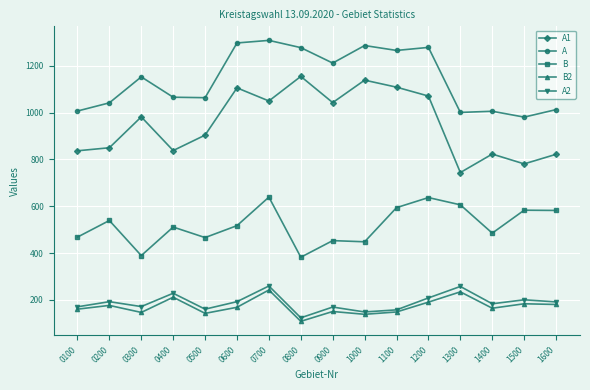

What is the greatest value displayed?

1309